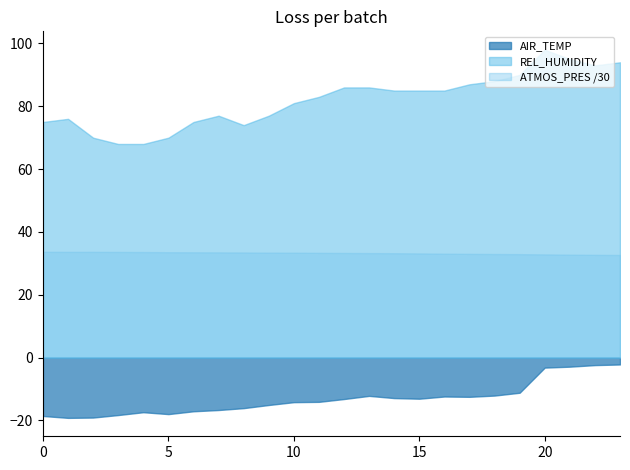

Which series has the largest total across all categories?

REL_HUMIDITY